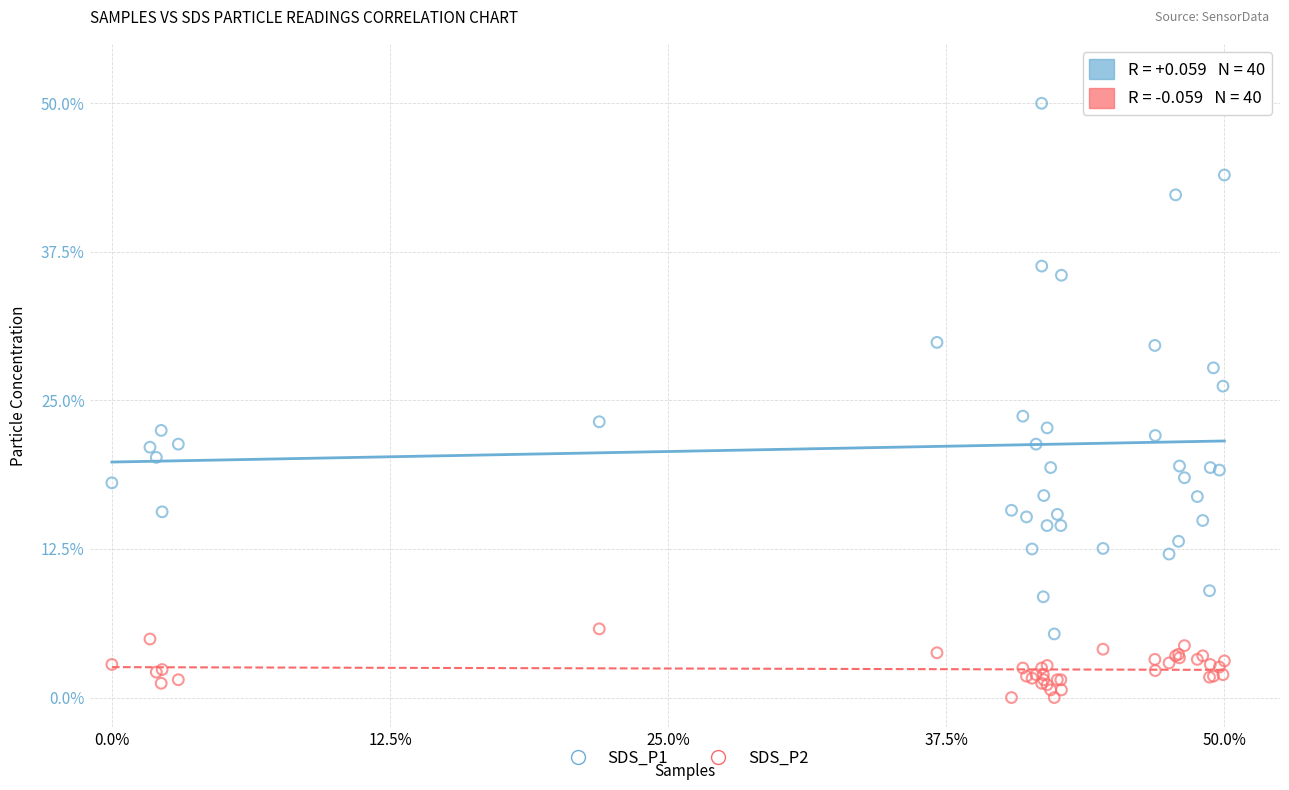

What are all the series names shown in the legend?

SDS_P1, SDS_P2